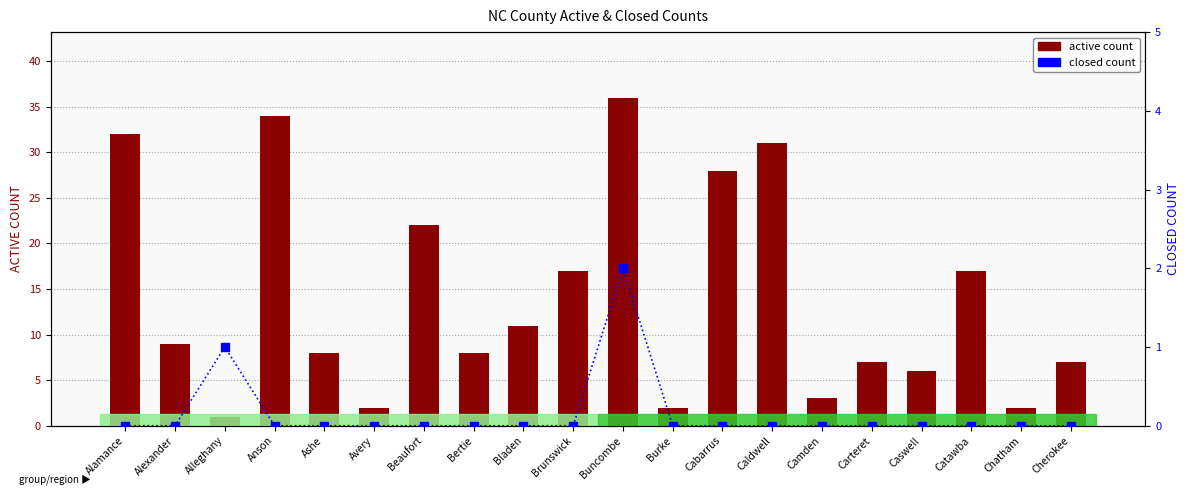

Is it true that active count equals 10 at Caldwell?

False